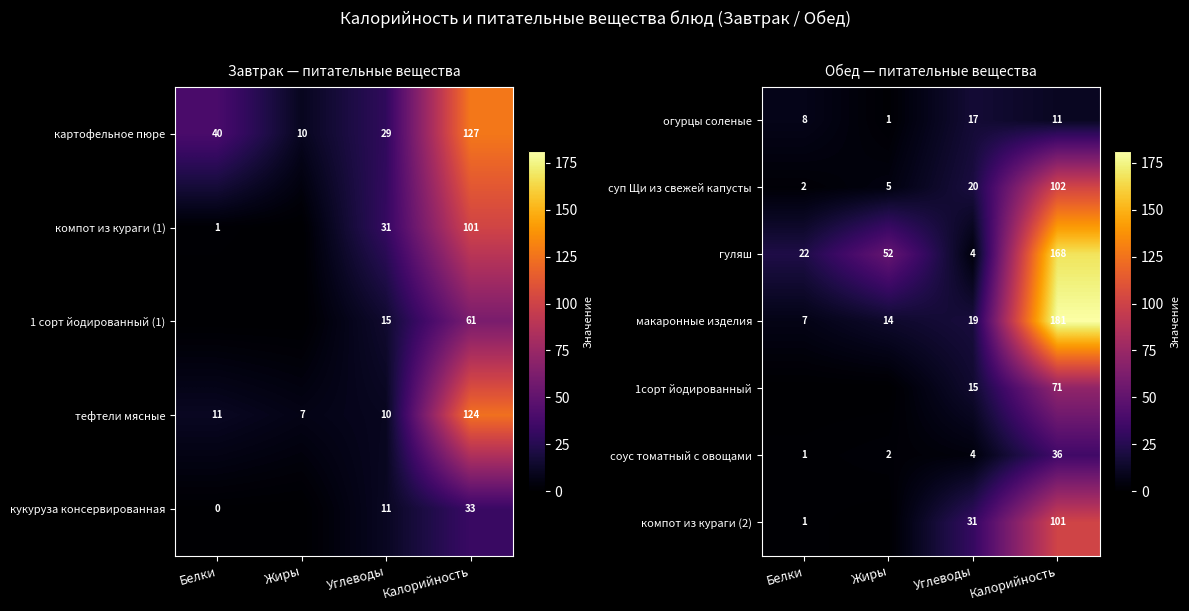

How many values in the огурцы соленые series are below 11?

2